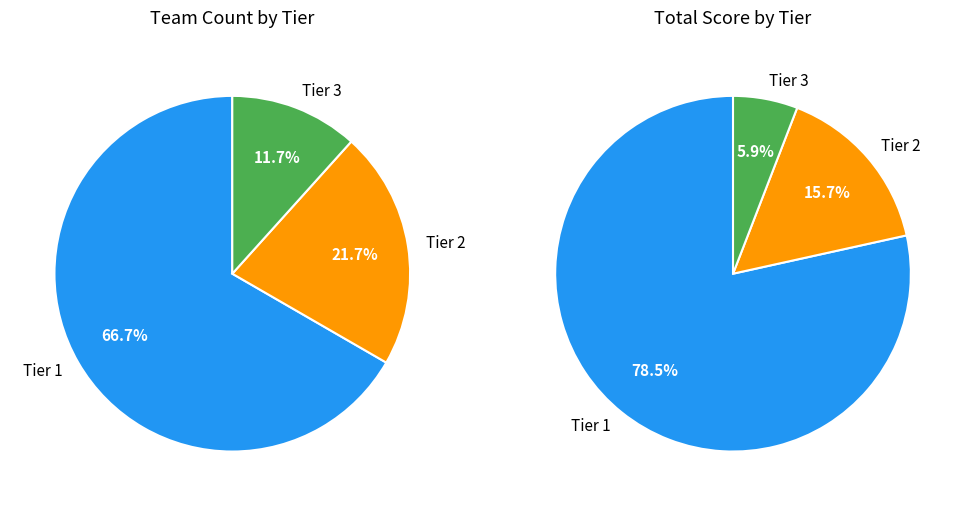

The Tier 1 slice represents 67% of the pie. True or false?

True